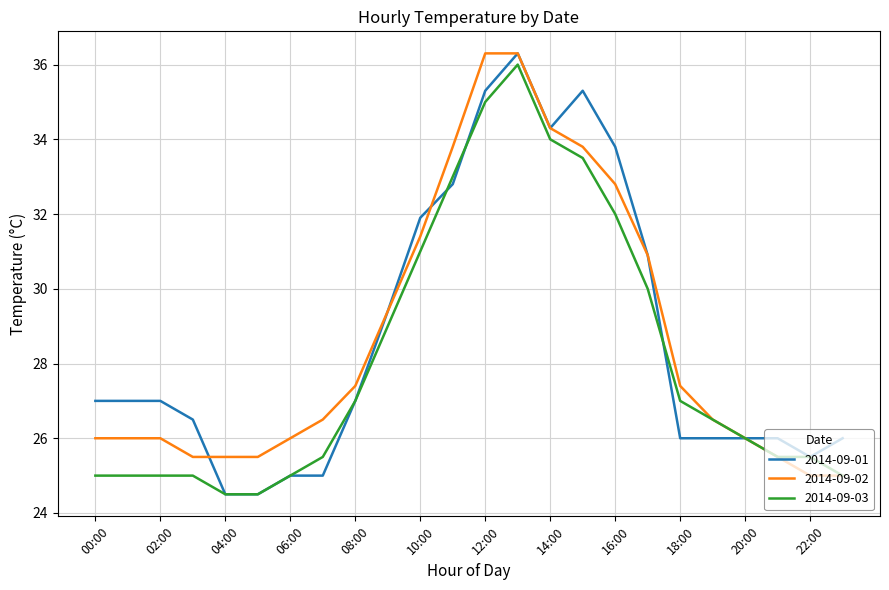

What is the highest value of the 2014-09-03 series?

36.0